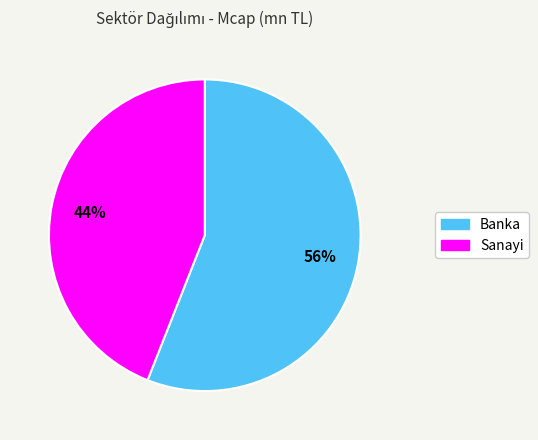

Is there a majority slice in this chart?

Yes